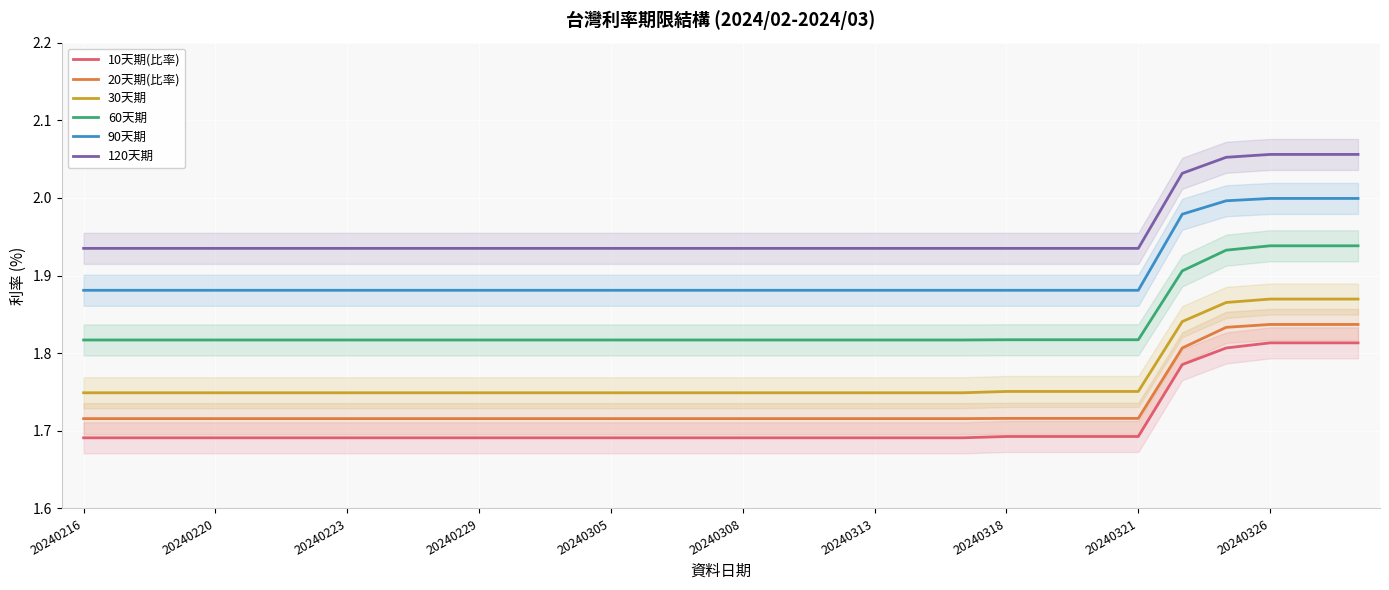

True or false: 60天期 has a value of 0.4 at 20240321.

False